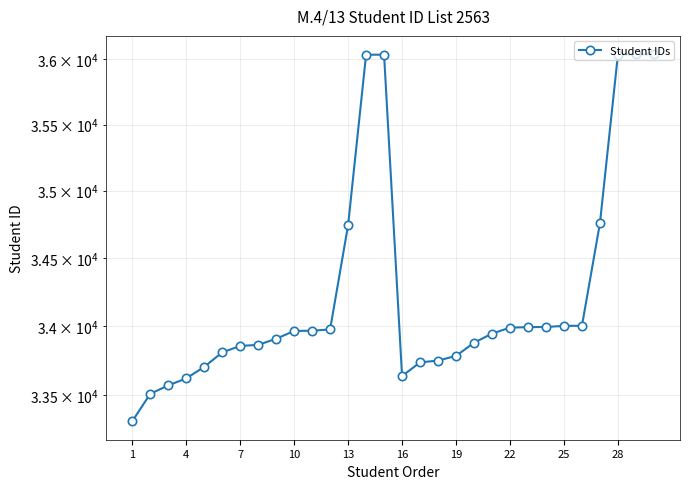

Approximately how many times larger is the value at 7 compared to 22?

1.0